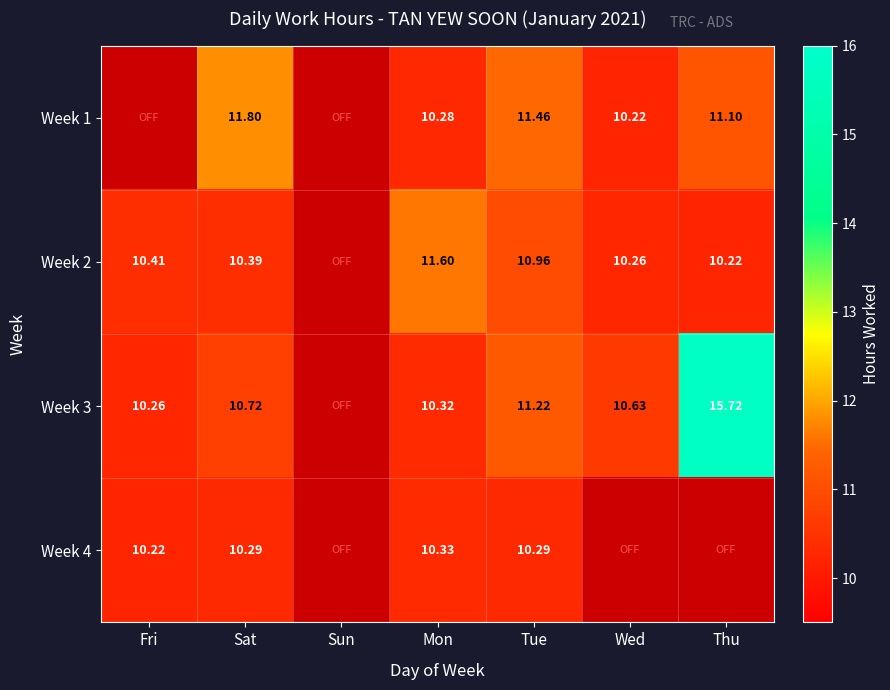

At how many categories does at least one series exceed 4?

6